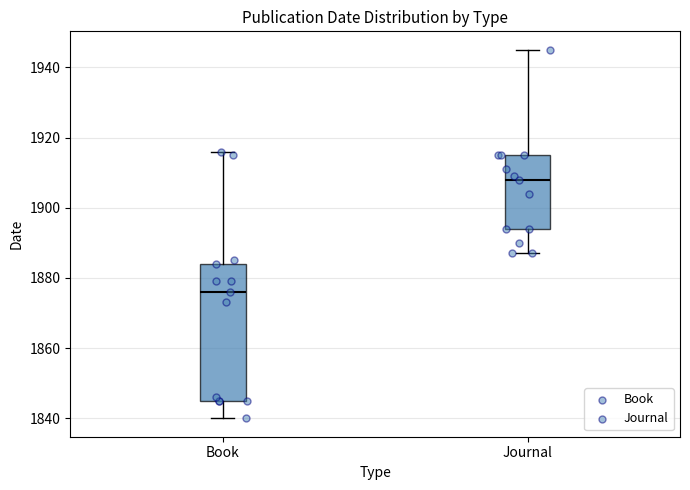

Where is the lower edge of the box for Journal on the y-axis? The values are not printed on the chart, so give them approximately, as read against the axis.

1894